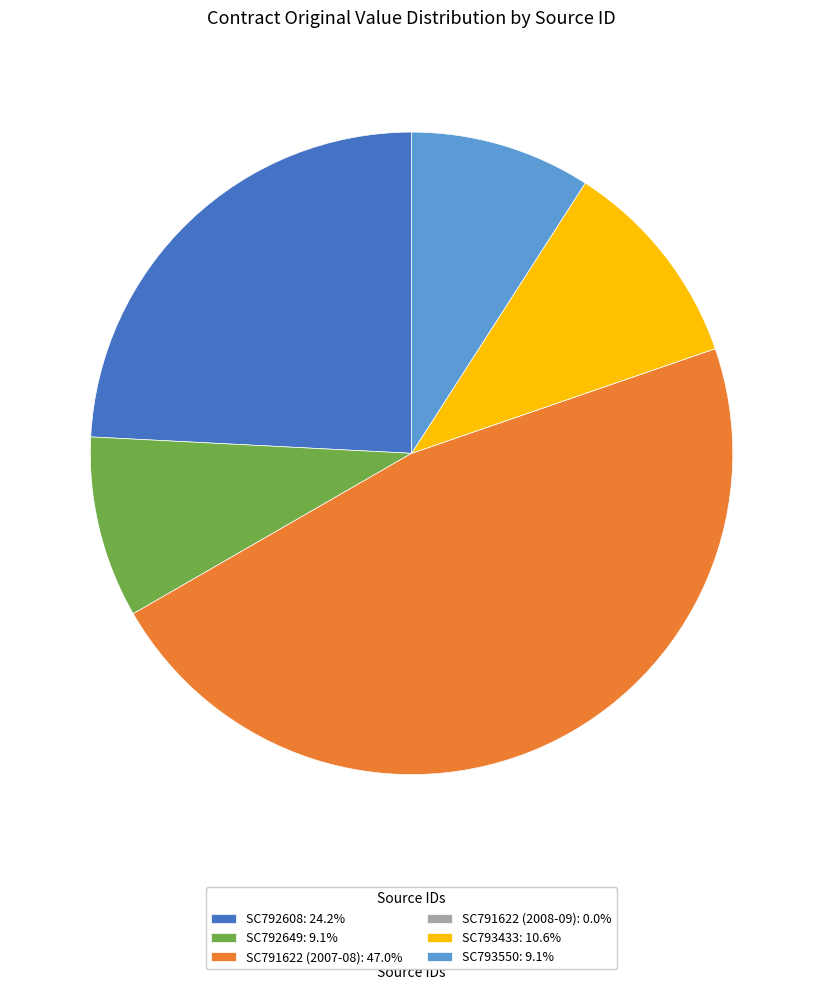

Approximately how many times larger is the value at SC793550 compared to SC792649?

1.0